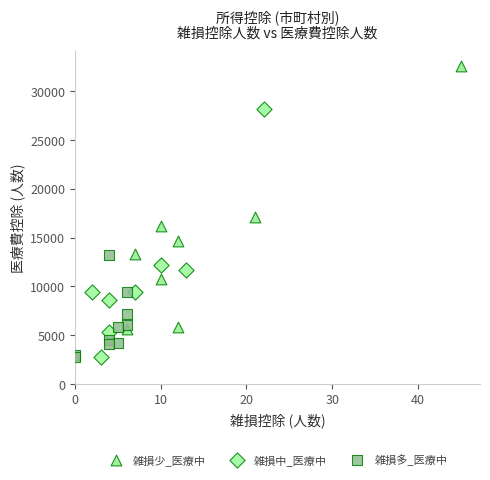

Which series contains the highest Y value?

雑損少_医療中